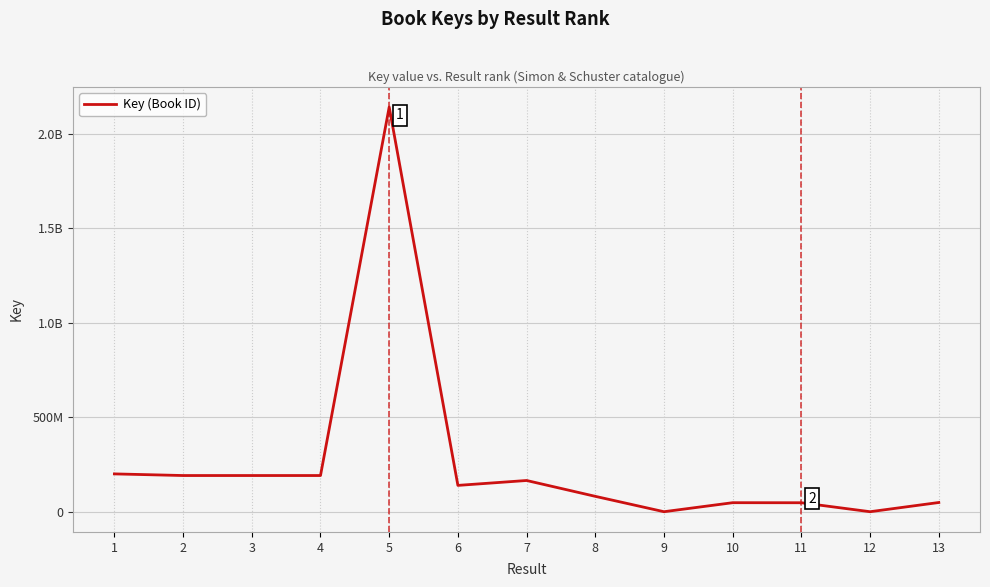

What is the smallest value displayed?

326588